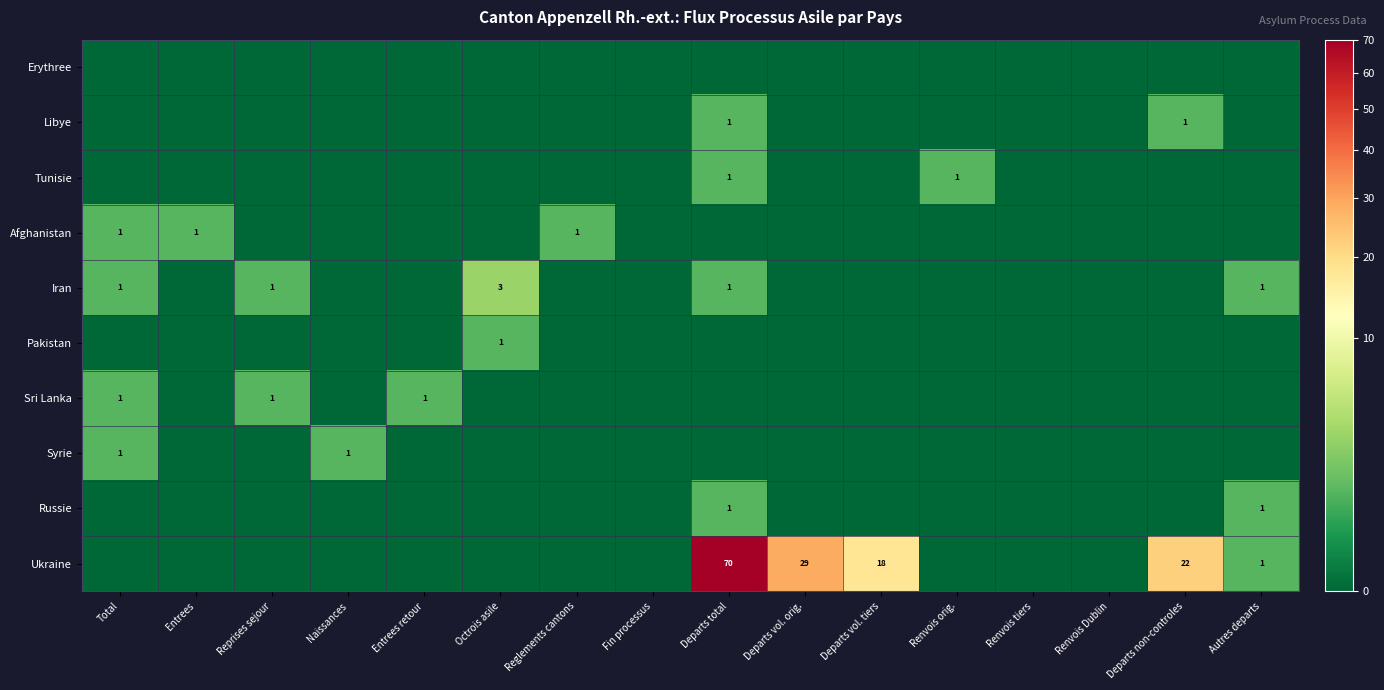

What is the maximum value shown in the chart?

70